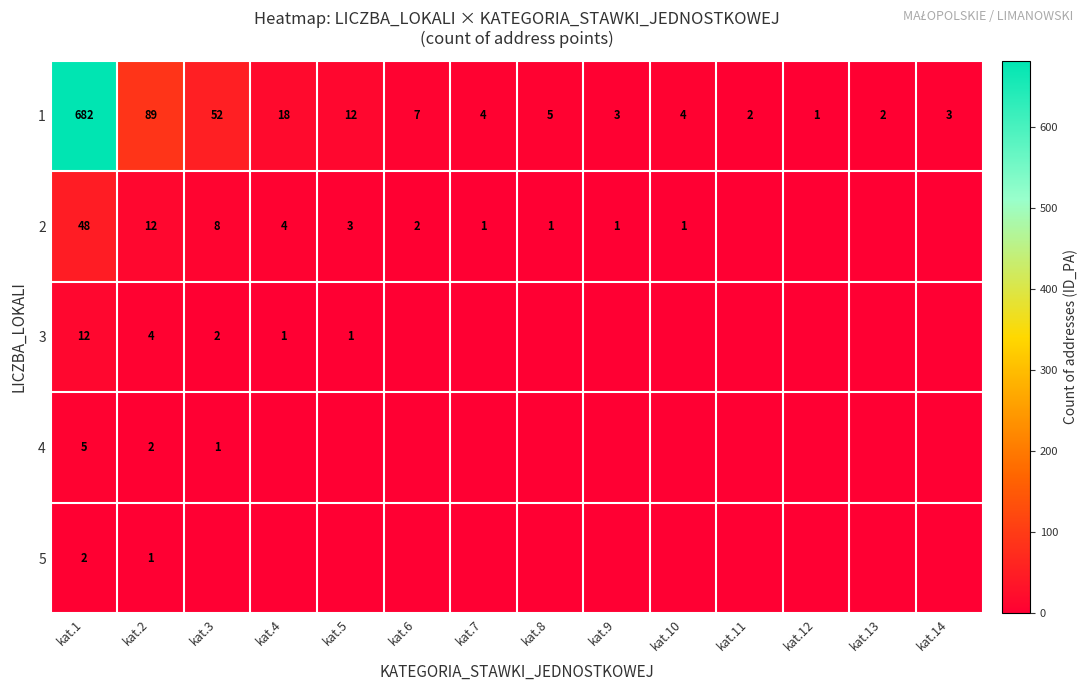

Is it true that 4 equals 0 at kat.14?

True